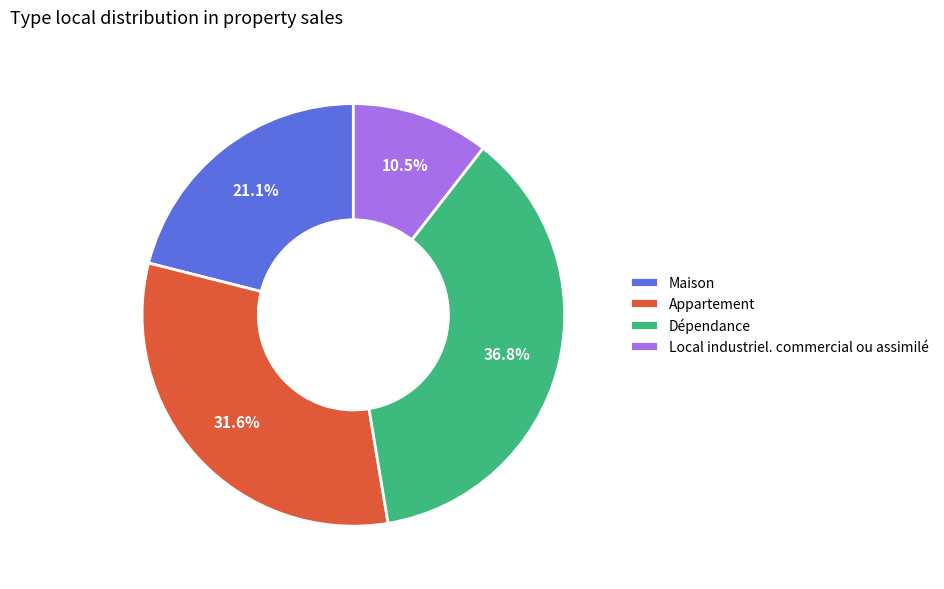

Is there any slice that represents more than half of the pie?

No